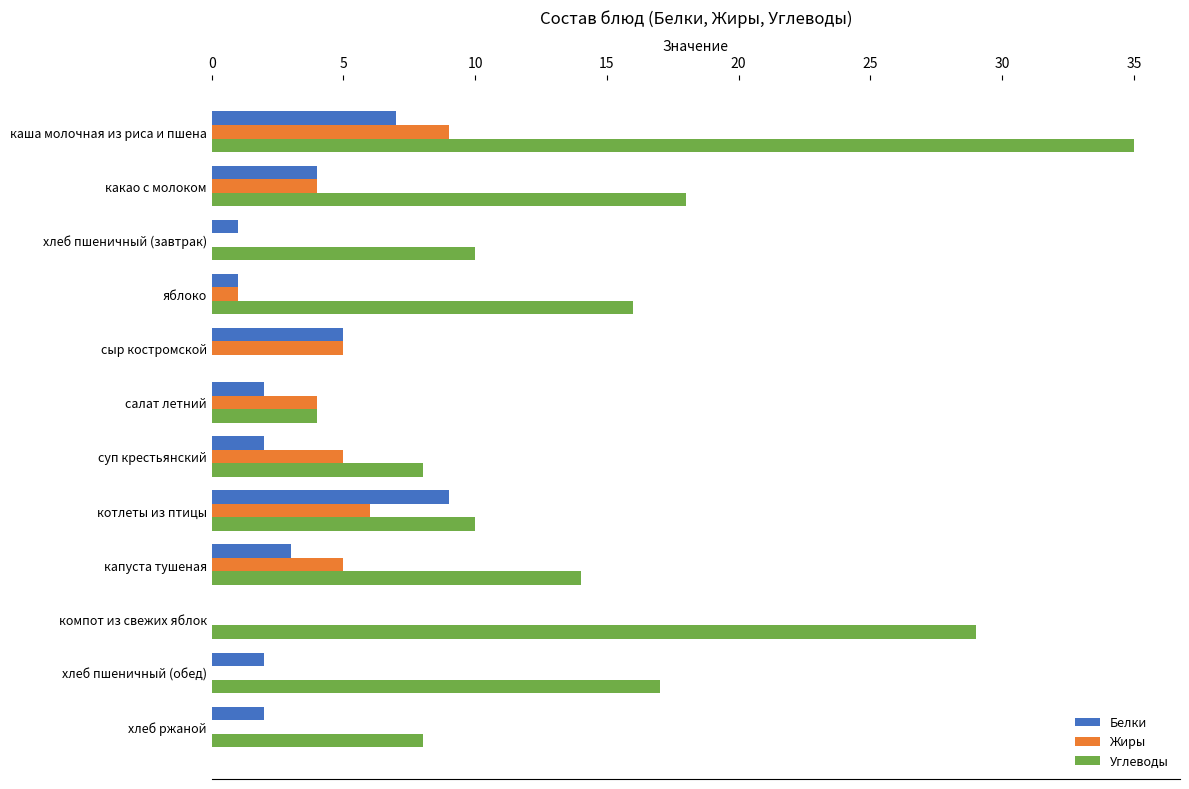

What value does the Жиры series have at какао с молоком?

4